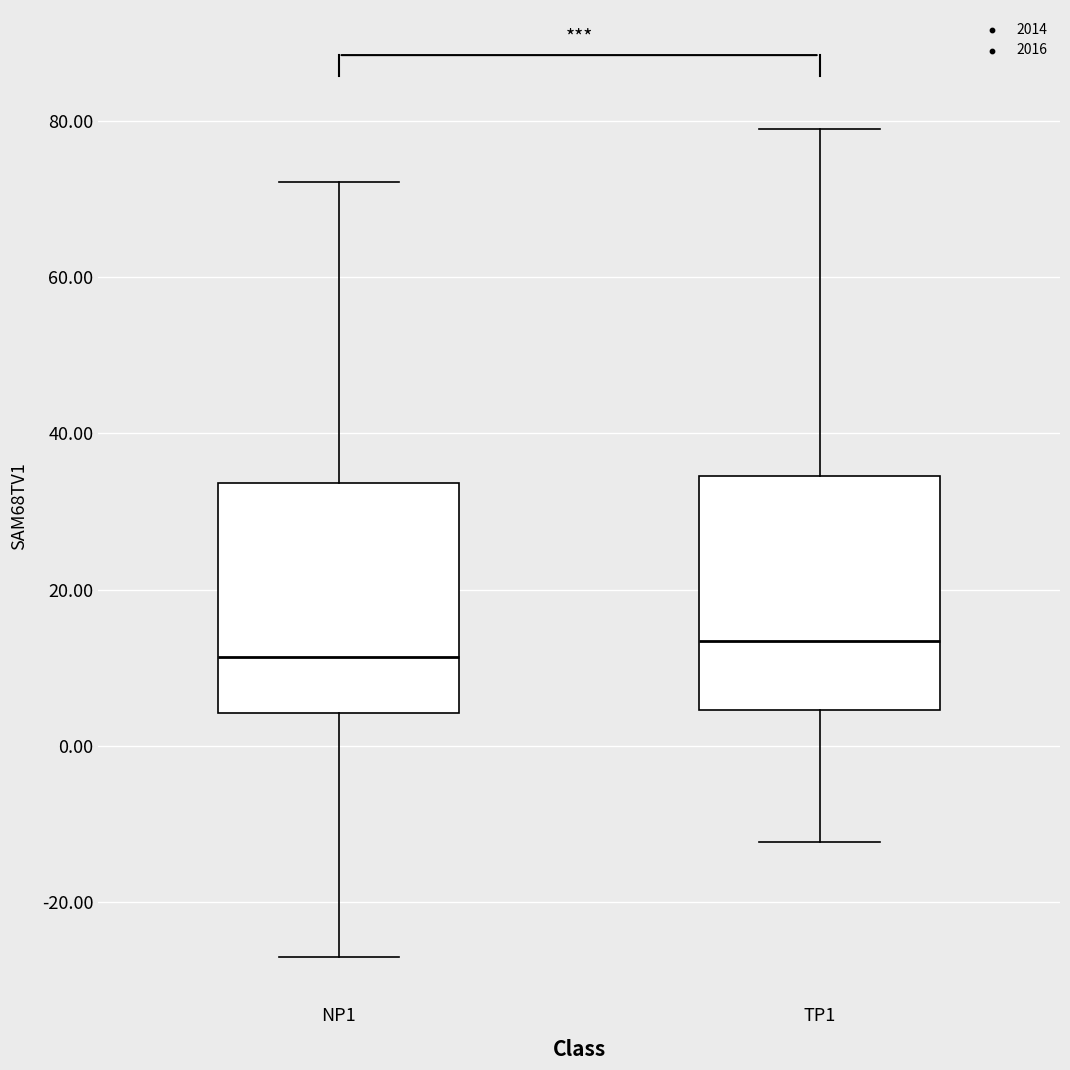

Where does the lower whisker of the box for TP1 end on the y-axis? The values are not printed on the chart, so give them approximately, as read against the axis.

-12